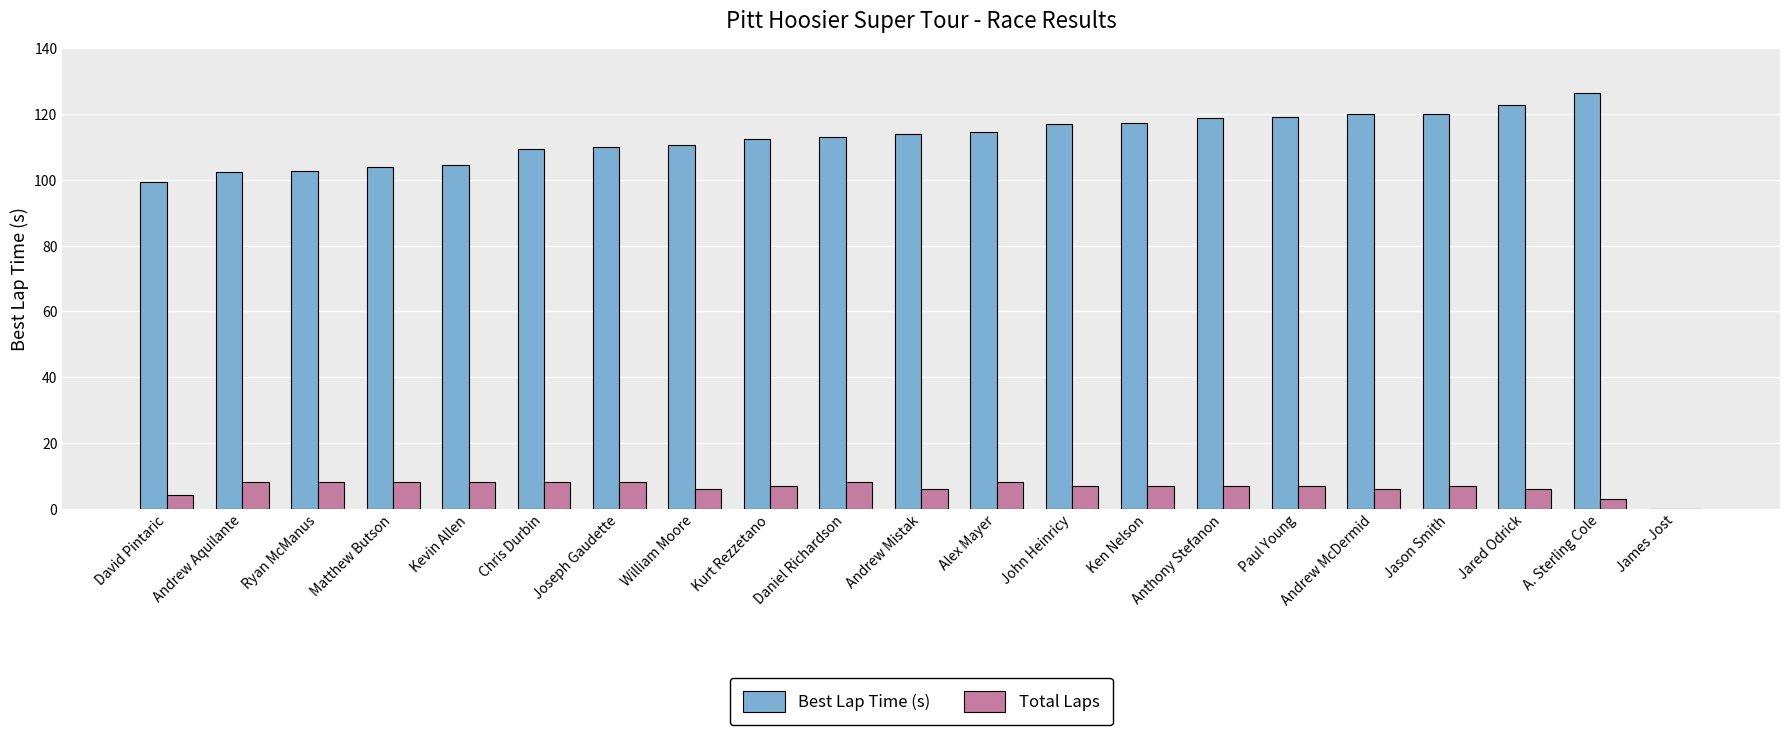

What is the sum of the Total Laps values at Alex Mayer and Daniel Richardson?

16.0